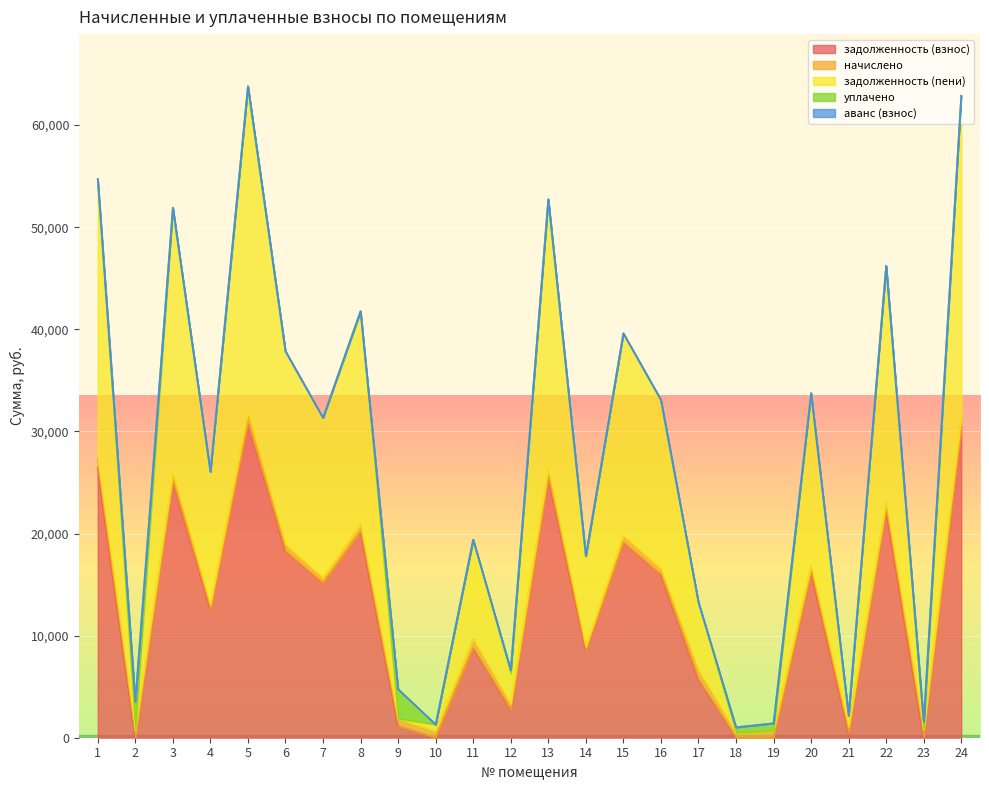

Is it true that аванс (взнос) equals 0.0 at 5?

True